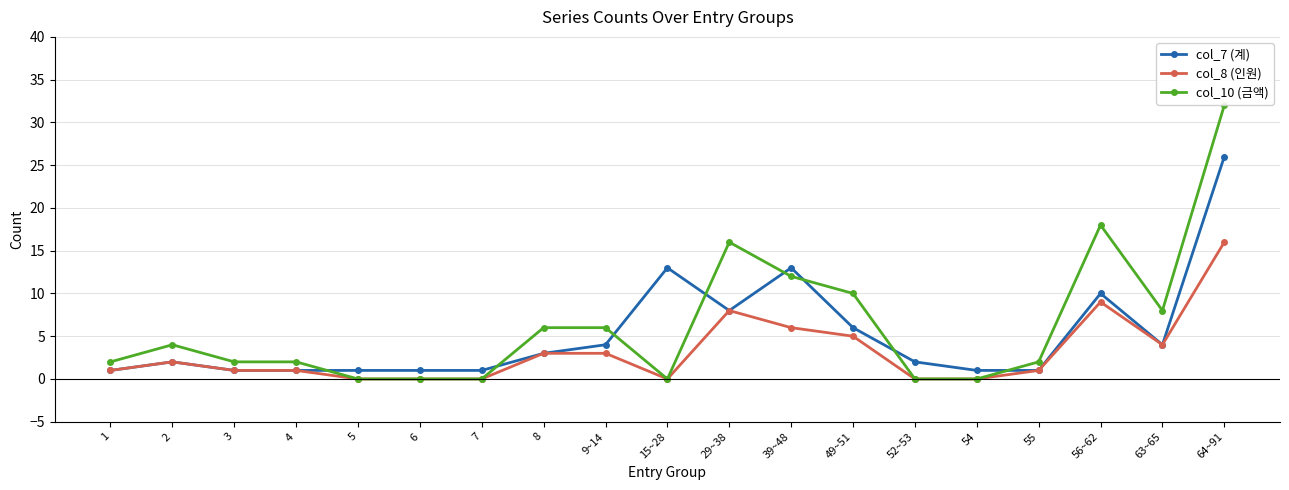

Reading left to right, transcribe all the data shown in this chart.

col_7 (계): 1=1	2=2	3=1	4=1	5=1	6=1	7=1	8=3	9~14=4	15~28=13	29~38=8	39~48=13	49~51=6	52~53=2	54=1	55=1	56~62=10	63~65=4	64~91=26
col_8 (인원): 1=1	2=2	3=1	4=1	5=0	6=0	7=0	8=3	9~14=3	15~28=0	29~38=8	39~48=6	49~51=5	52~53=0	54=0	55=1	56~62=9	63~65=4	64~91=16
col_10 (금액): 1=2	2=4	3=2	4=2	5=0	6=0	7=0	8=6	9~14=6	15~28=0	29~38=16	39~48=12	49~51=10	52~53=0	54=0	55=2	56~62=18	63~65=8	64~91=32